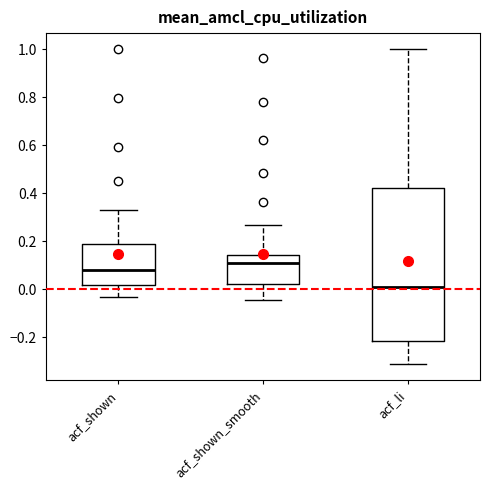

Which box has the highest median line?

acf_shown_smooth